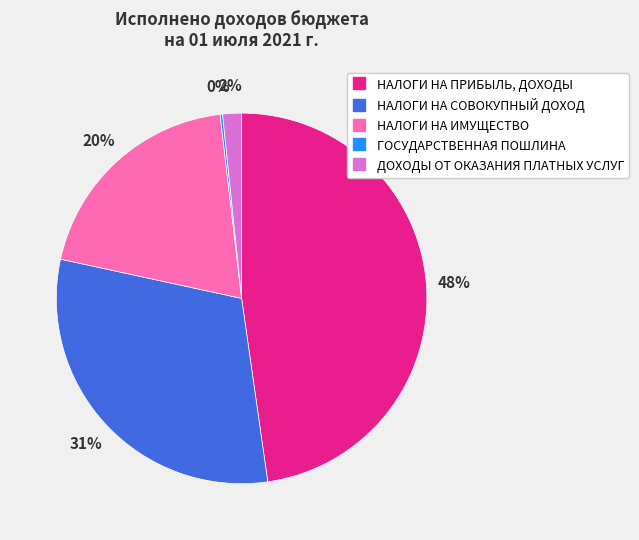

True or false: НАЛОГИ НА ПРИБЫЛЬ, ДОХОДЫ accounts for 54% of the total.

False